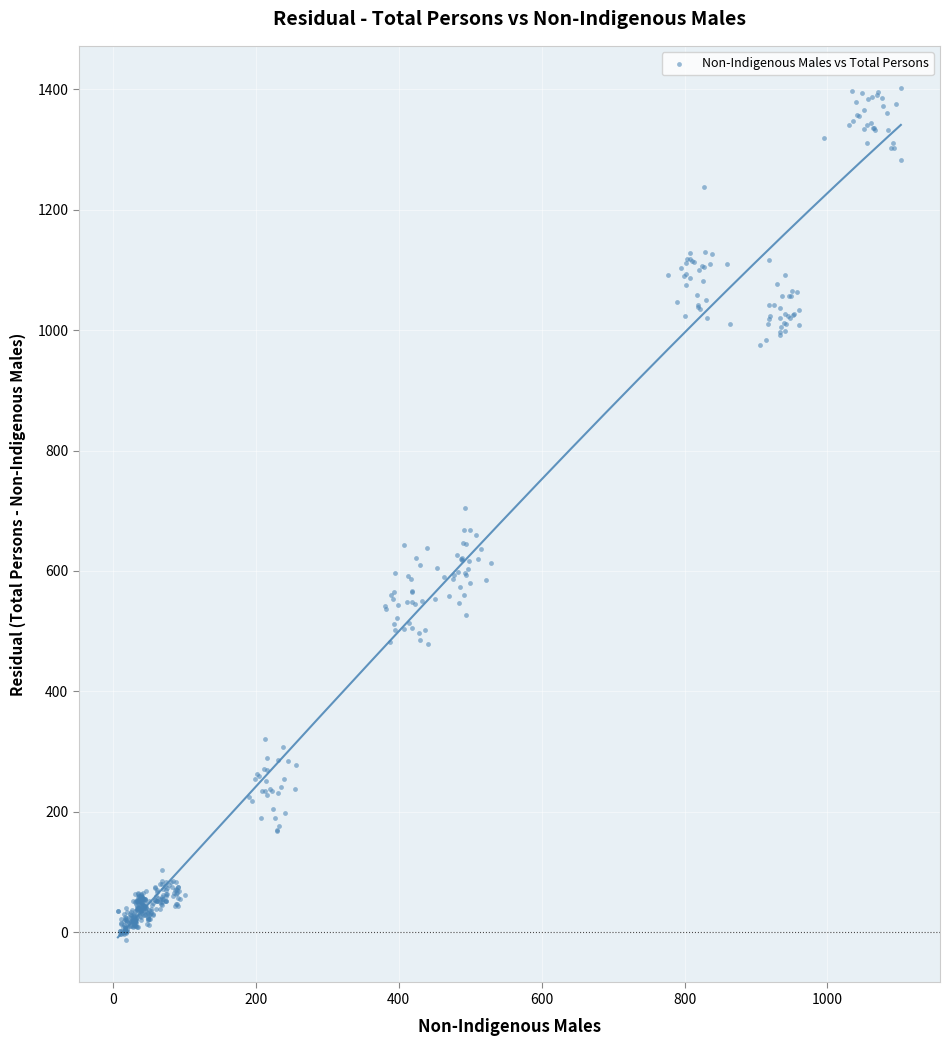

What is the range of Y values (max minus min)?

1414.0